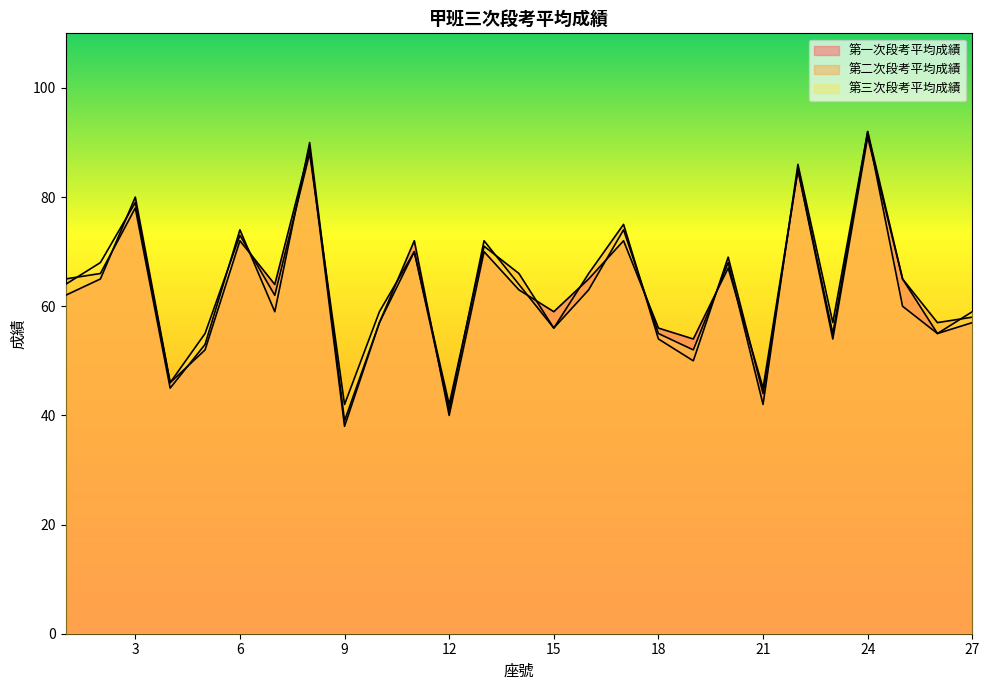

What is the value of the 第一次段考平均成績 point at the 26th from the left?

55